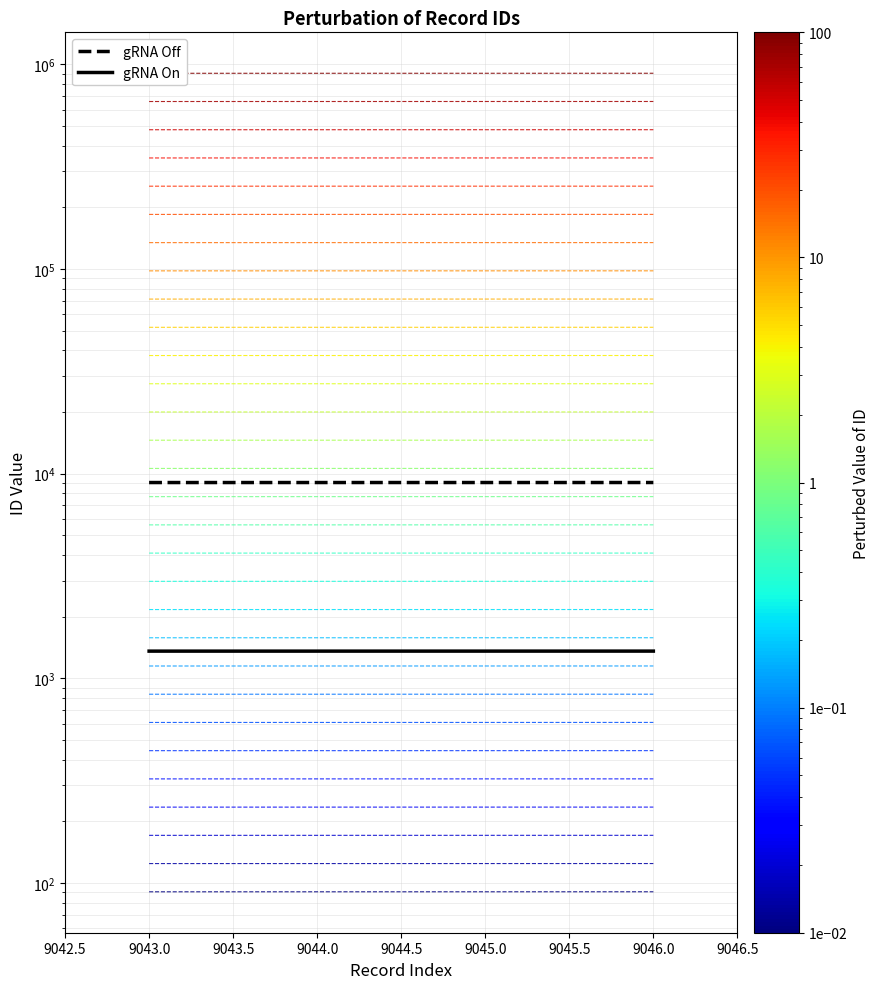

Between 9045.0 and 9043.0, which is larger?

9045.0